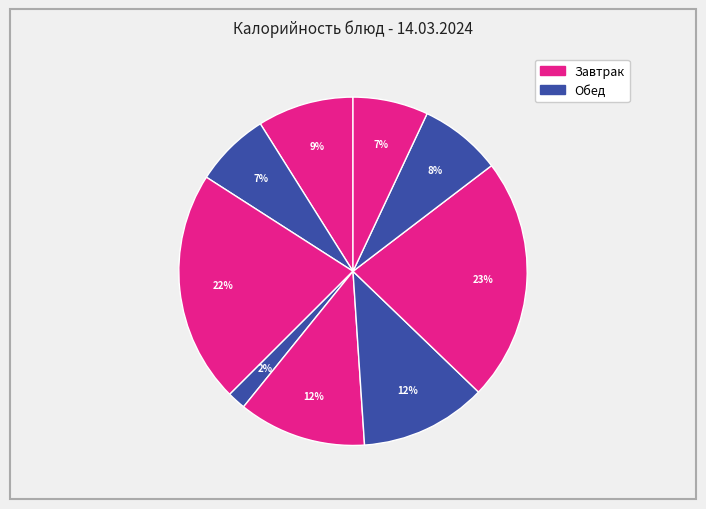

How many slices are in this pie chart?

9